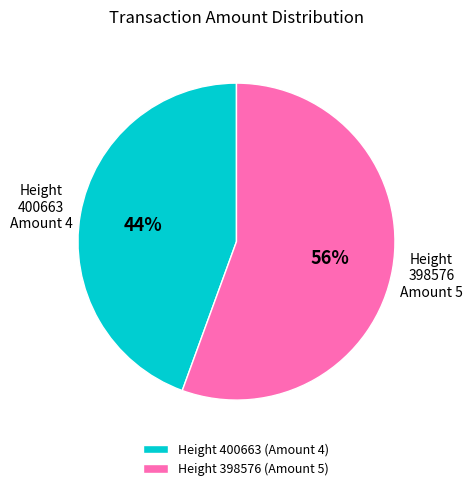

Which slice is the largest?

Height 398576 (Amount 5)